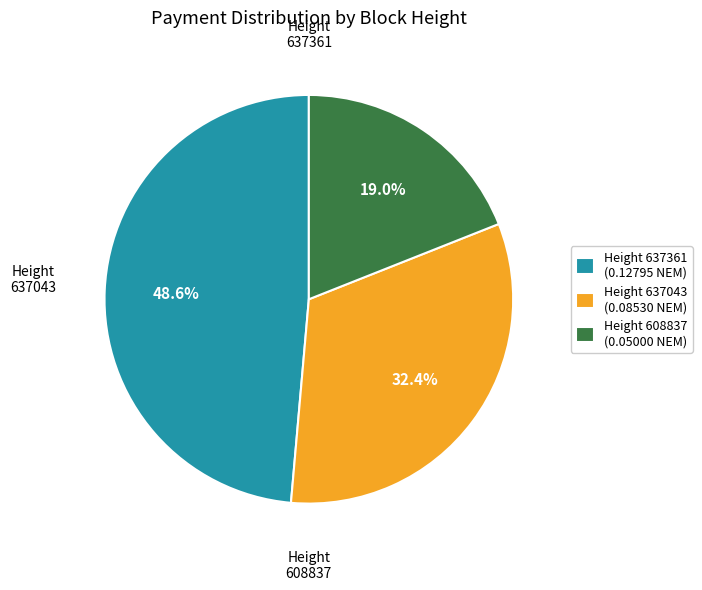

How many slices are in this pie chart?

3